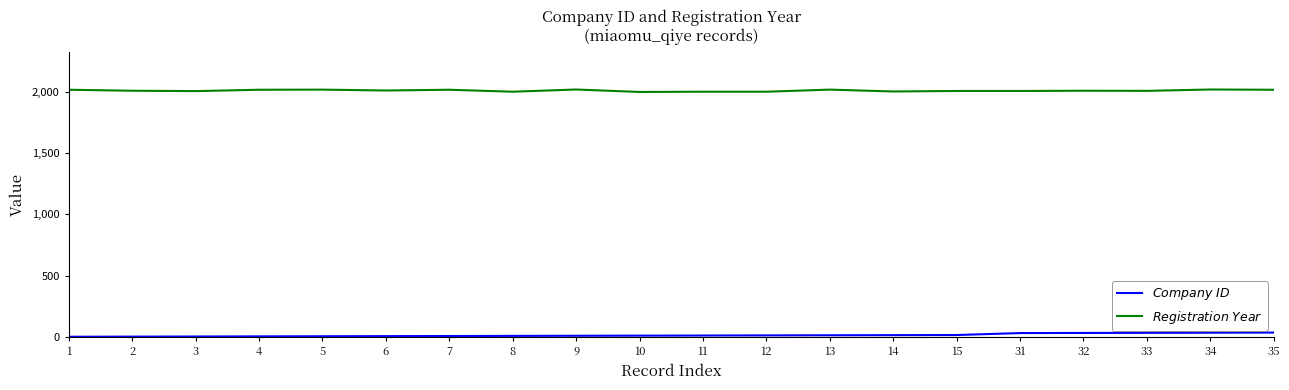

True or false: $Company\ ID$ has a value of 6 at 11.

False